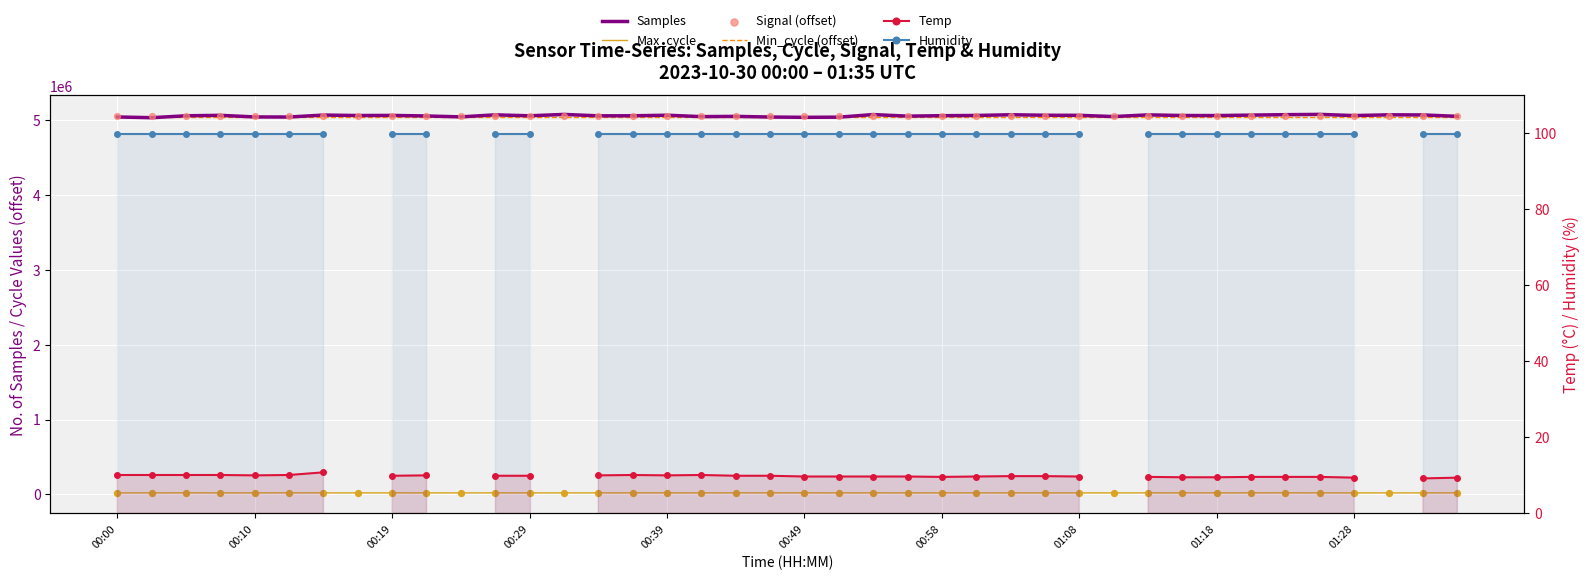

Which series has the widest spread of Y values?

Samples